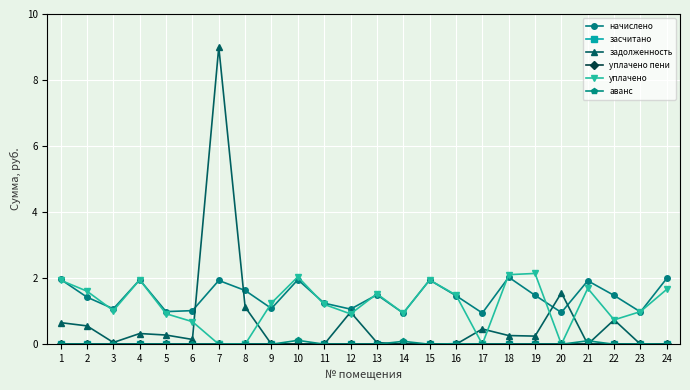

Reading right to left, list all the values displayed in this chart.

начислено: 24=2.0	23=1.0	22=1.5	21=1.9	20=1.0	19=1.5	18=2.0	17=0.9	16=1.5	15=1.9	14=0.9	13=1.5	12=1.1	11=1.2	10=2.0	9=1.1	8=1.6	7=1.9	6=1.0	5=1.0	4=2.0	3=1.1	2=1.4	1=2.0
засчитано: 24=0.0	23=0.0	22=0.0	21=0.0	20=0.0	19=0.0	18=0.0	17=0.0	16=0.0	15=0.0	14=0.0	13=0.0	12=0.0	11=0.0	10=0.0	9=0.0	8=0.0	7=0.0	6=0.0	5=0.0	4=0.0	3=0.0	2=0.0	1=0.0
задолженность: 24=0.0	23=0.0	22=0.7	21=0.0	20=1.6	19=0.2	18=0.3	17=0.5	16=0.0	15=0.0	14=0.0	13=0.1	12=1.0	11=0.0	10=0.0	9=0.0	8=1.1	7=9.0	6=0.1	5=0.3	4=0.3	3=0.1	2=0.6	1=0.7
уплачено пени: 24=0.0	23=0.0	22=0.0	21=0.0	20=0.0	19=0.0	18=0.0	17=0.0	16=0.0	15=0.0	14=0.0	13=0.0	12=0.0	11=0.0	10=0.0	9=0.0	8=0.0	7=0.0	6=0.0	5=0.0	4=0.0	3=0.0	2=0.0	1=0.0
уплачено: 24=1.7	23=1.0	22=0.7	21=1.7	20=0.0	19=2.1	18=2.1	17=0.0	16=1.5	15=1.9	14=0.9	13=1.5	12=0.9	11=1.2	10=2.0	9=1.2	8=0.0	7=0.0	6=0.7	5=0.9	4=2.0	3=1.0	2=1.6	1=1.9
аванс: 24=0.0	23=0.0	22=0.0	21=0.1	20=0.0	19=0.0	18=0.0	17=0.0	16=0.0	15=0.0	14=0.1	13=0.0	12=0.0	11=0.0	10=0.1	9=0.0	8=0.0	7=0.0	6=0.0	5=0.0	4=0.0	3=0.0	2=0.0	1=0.0